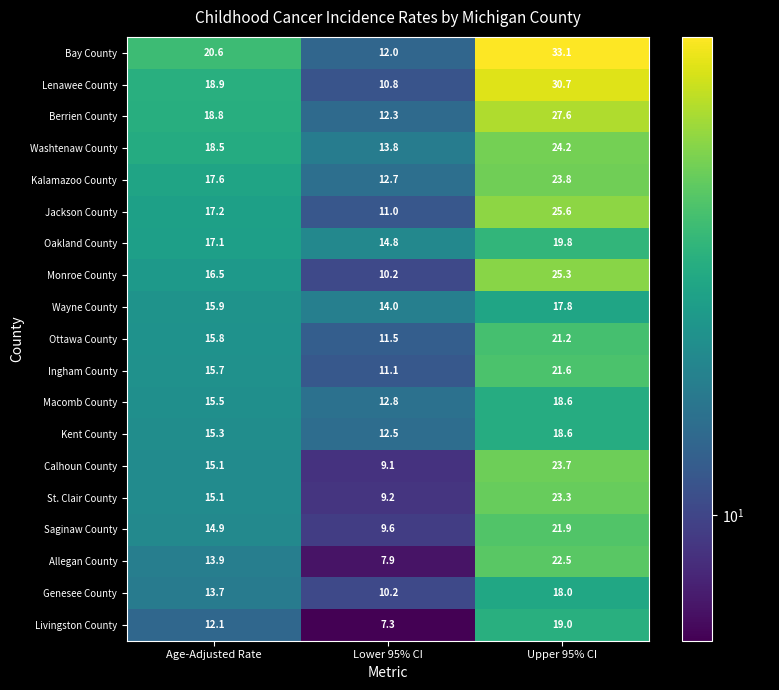

Which series has the largest range (max minus min)?

Bay County